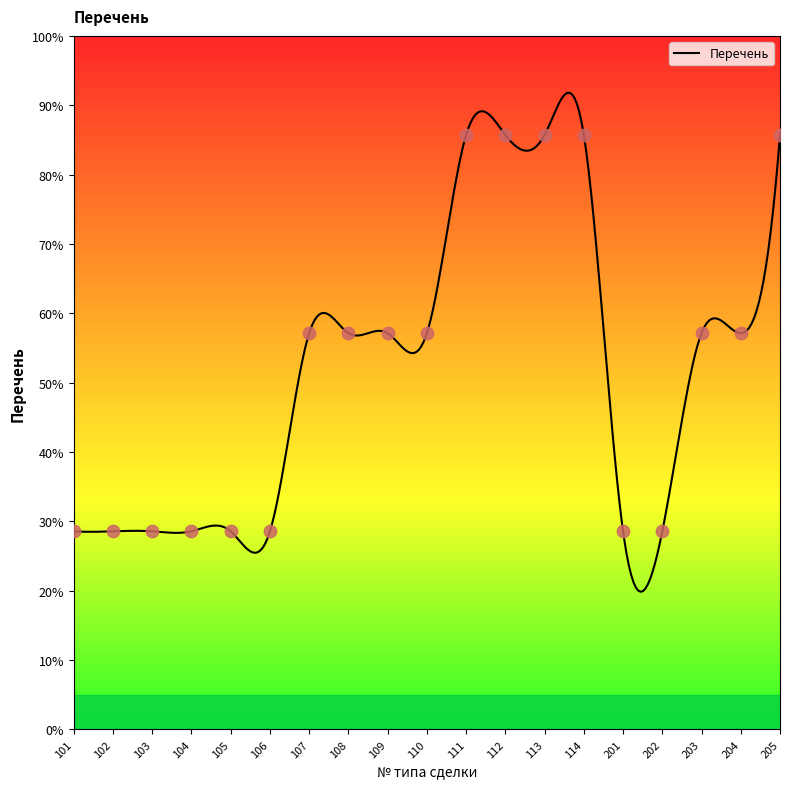

Between 109 and 101, which is larger?

109